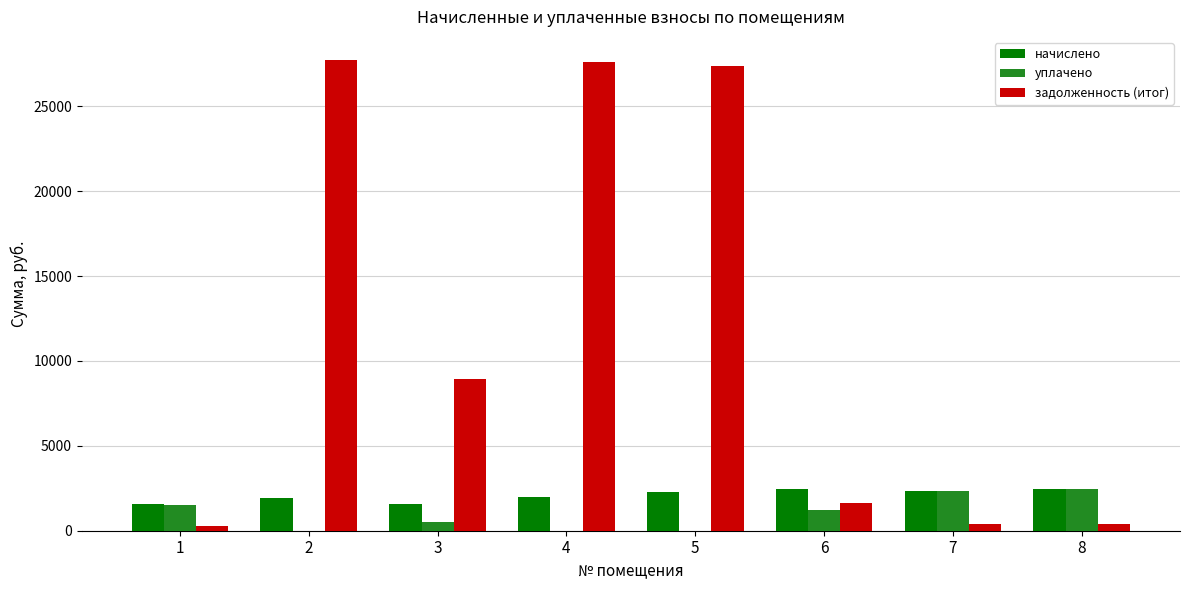

Which series has the largest total across all categories?

задолженность (итог)